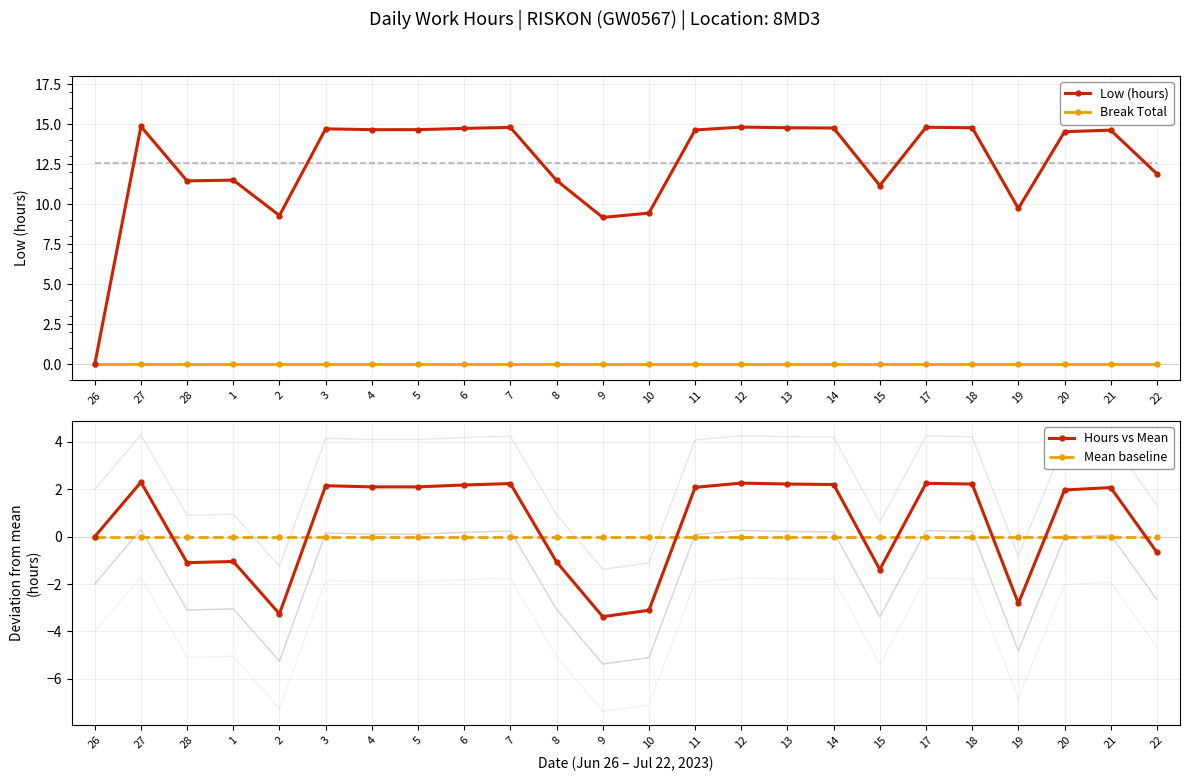

Which series has the largest total across all categories?

Low (hours)